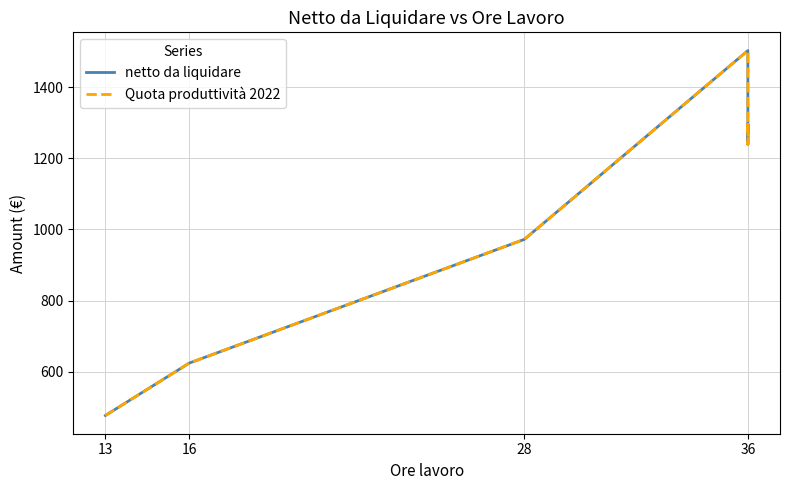

At which label does Quota produttività 2022 first exceed 1274?

36